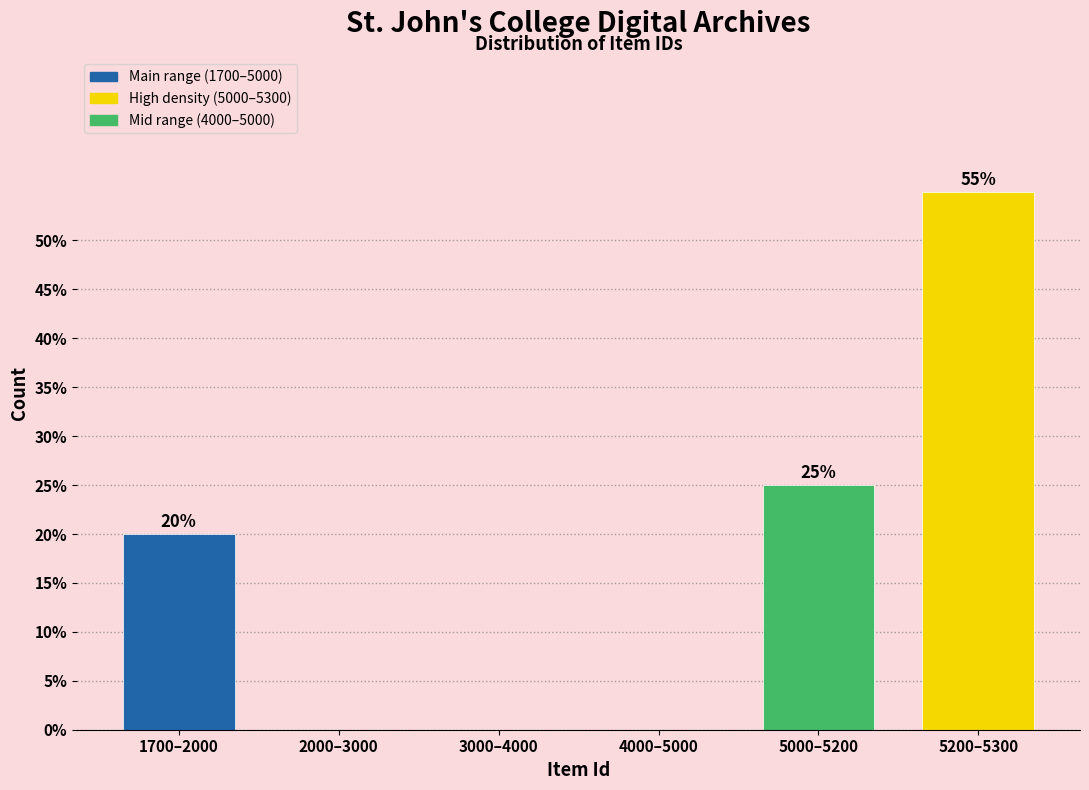

Reading right to left, transcribe all the data shown in this chart.

5200–5300=55.0	5000–5200=25.0	4000–5000=0.0	3000–4000=0.0	2000–3000=0.0	1700–2000=20.0